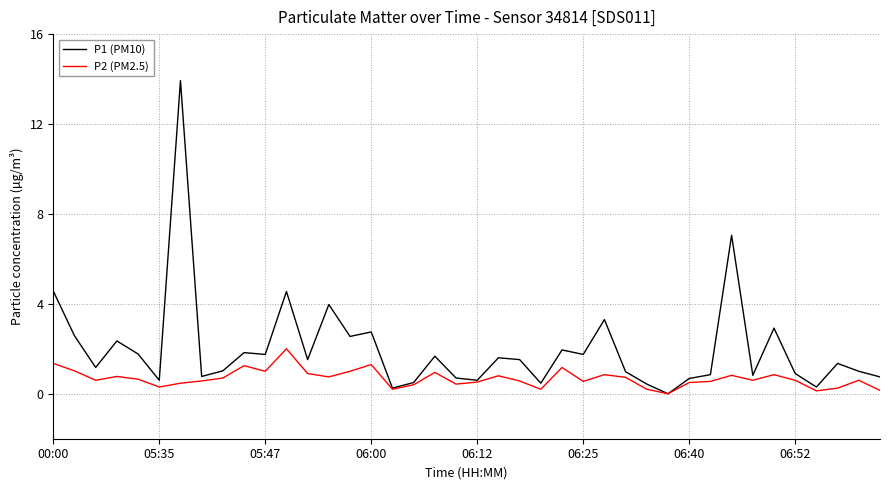

What is the average value of the P2 (PM2.5) series?

0.7